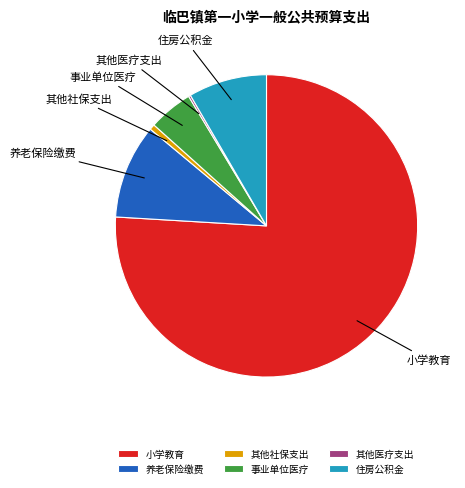

What is the largest slice in the pie chart?

小学教育